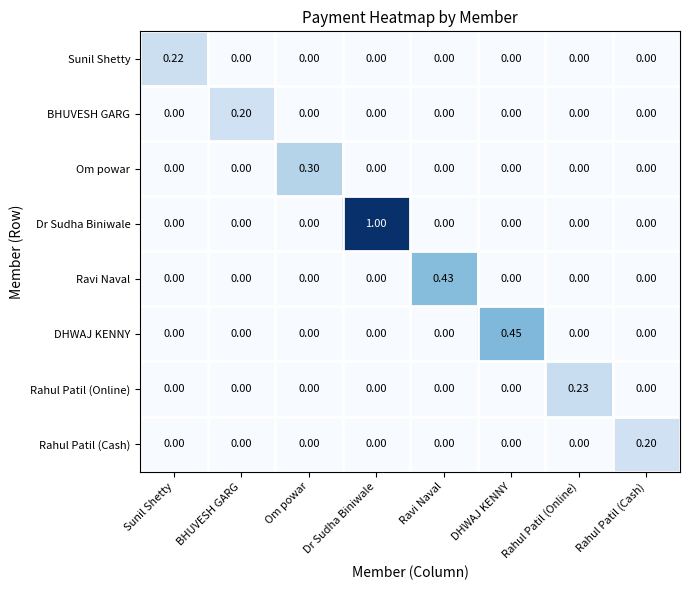

At which category is the sum across all series the highest?

Dr Sudha Biniwale